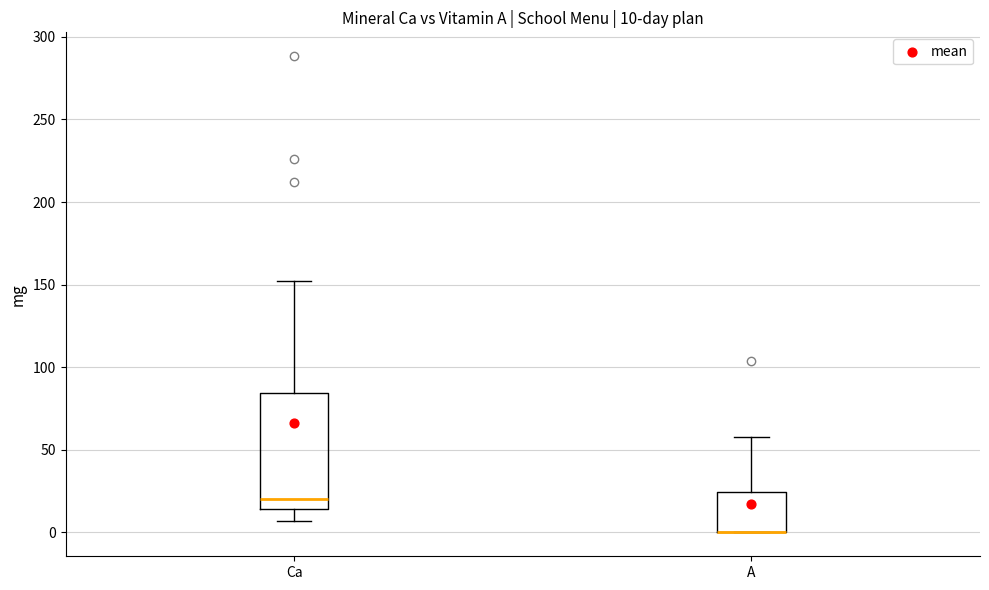

Which box is the tallest, from its lower edge to its upper edge?

Ca